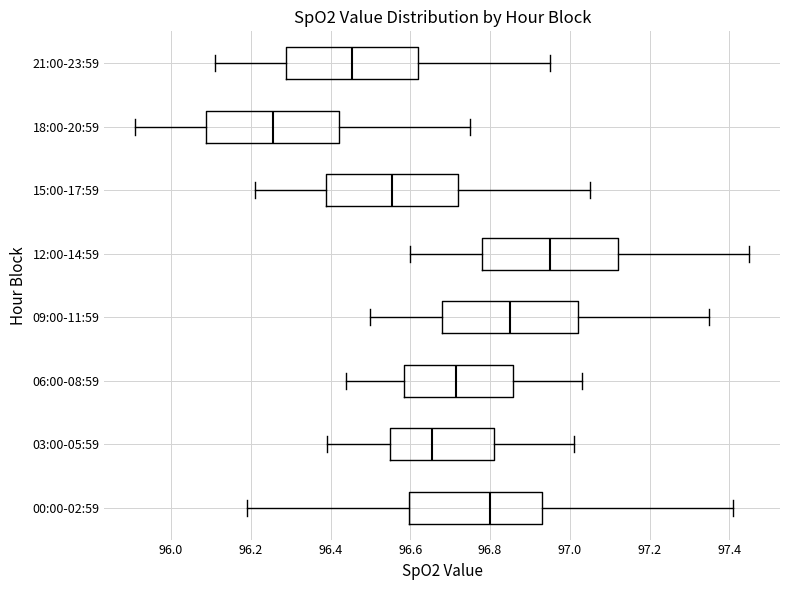

Which box's median line is the furthest to the right?

12:00-14:59